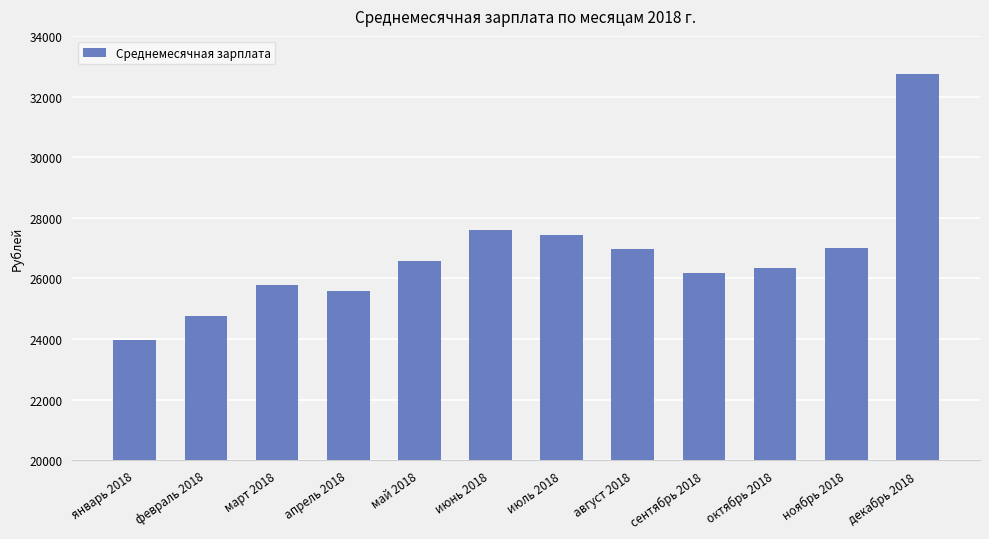

What is the label of the 5th bar from the right?

август 2018